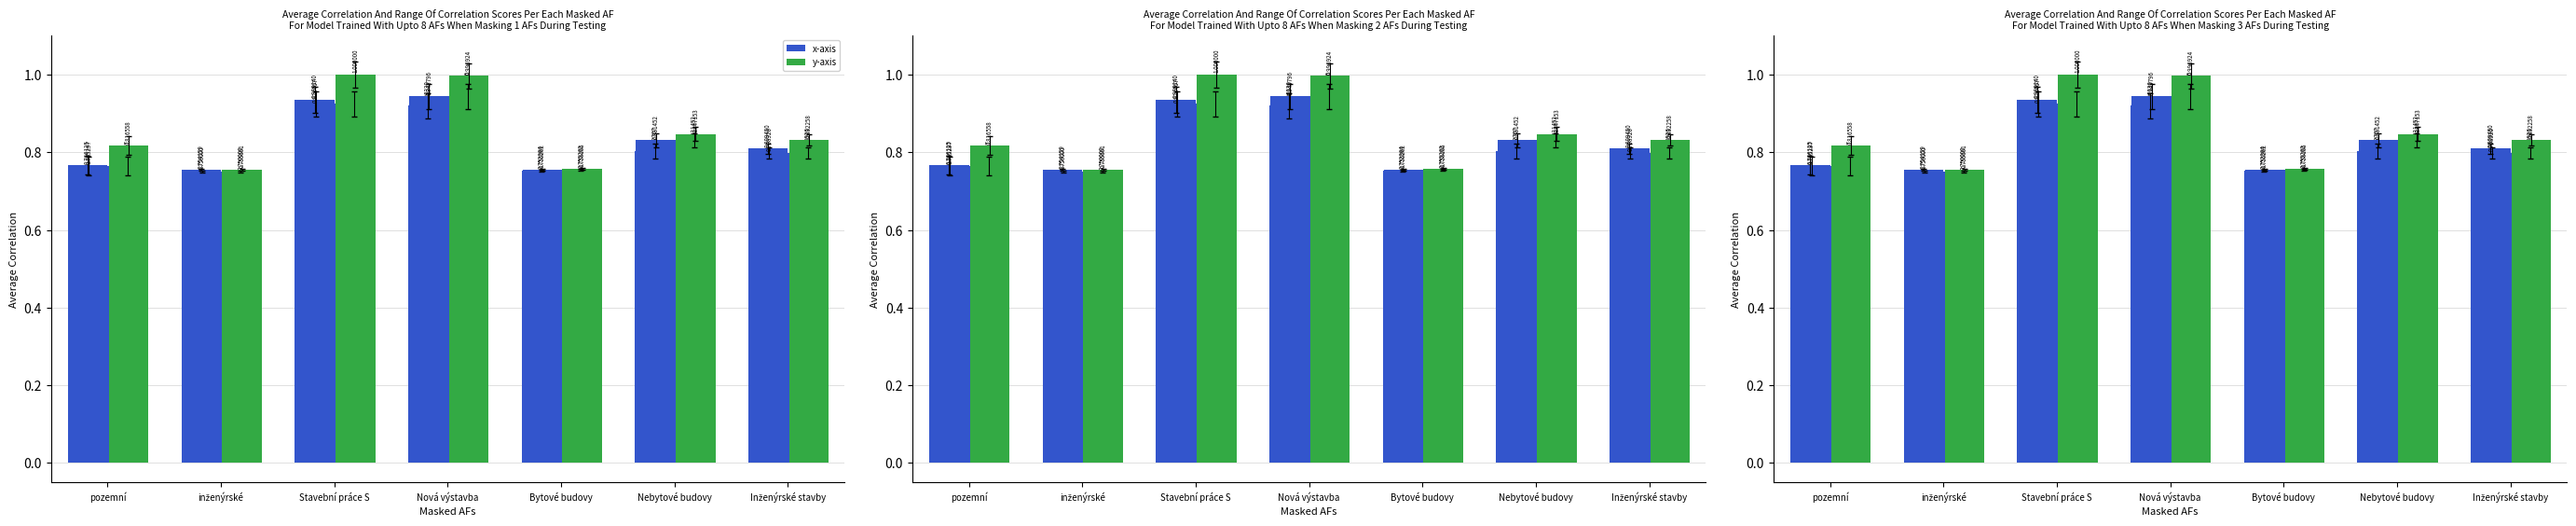

How many groups of bars are there?

7